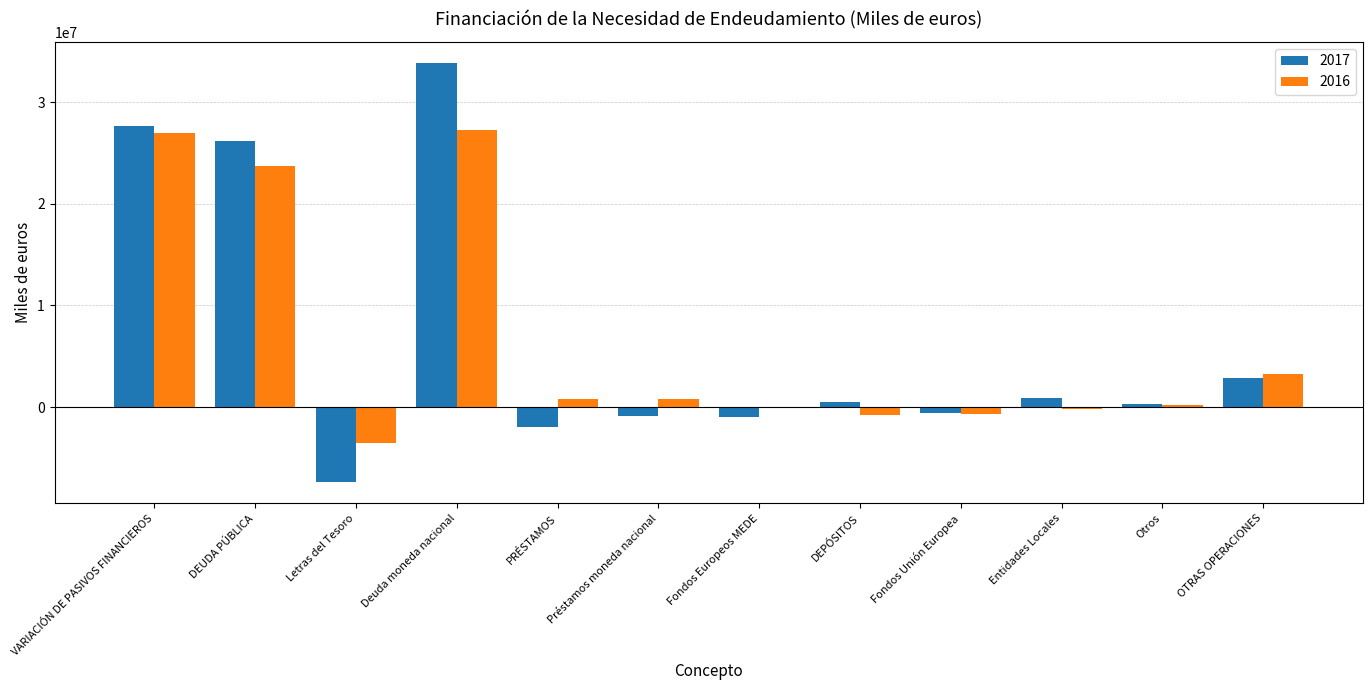

What is the total value across all series at DEUDA PÚBLICA?

49919970